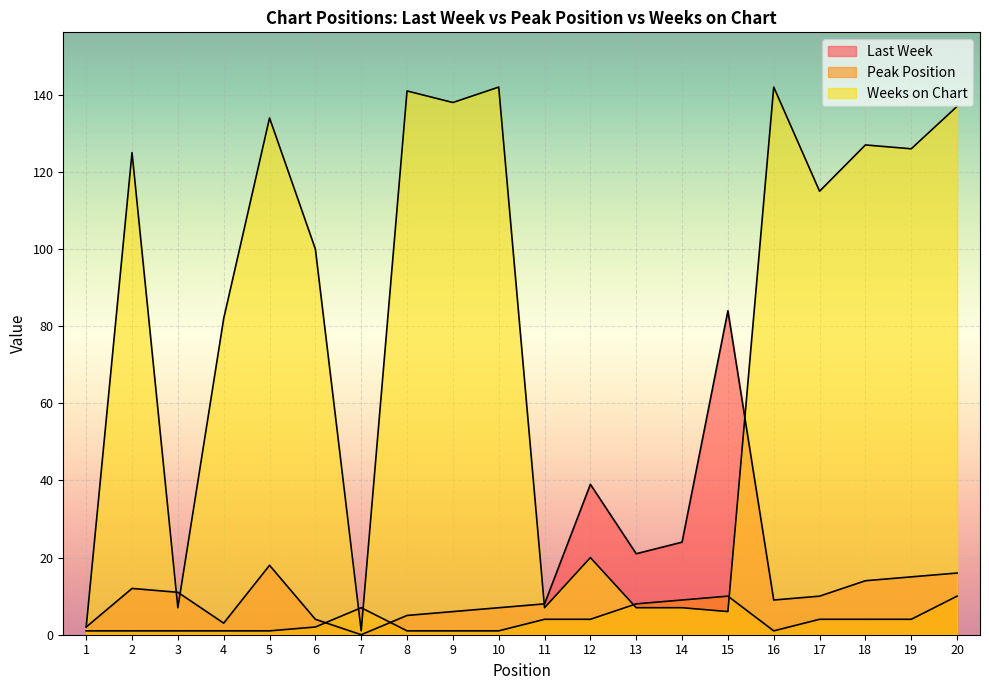

How many distinct data groups are displayed?

3